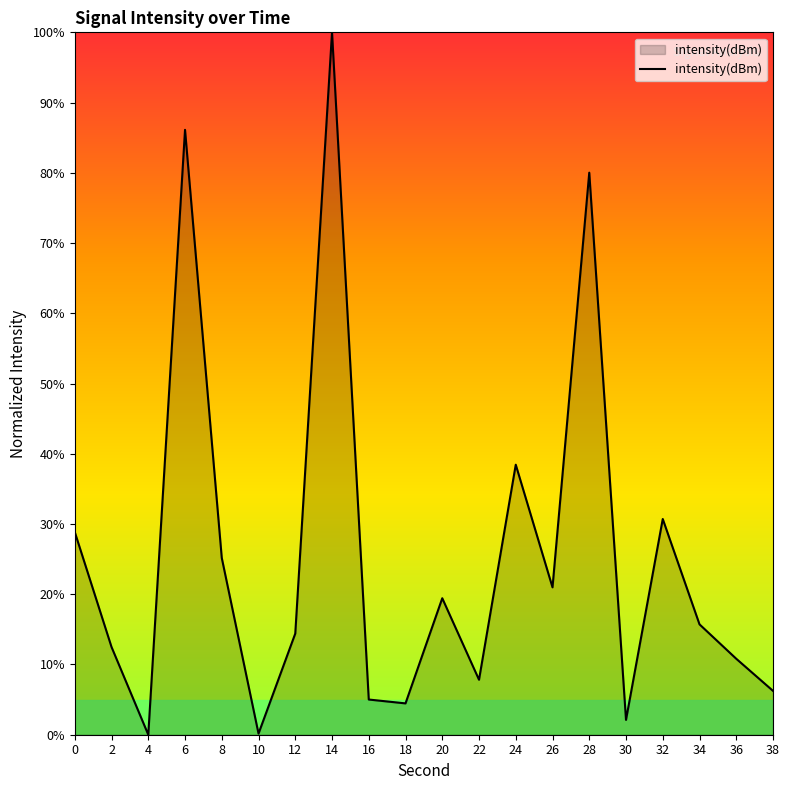

What is the maximum value shown in the chart?

100.0